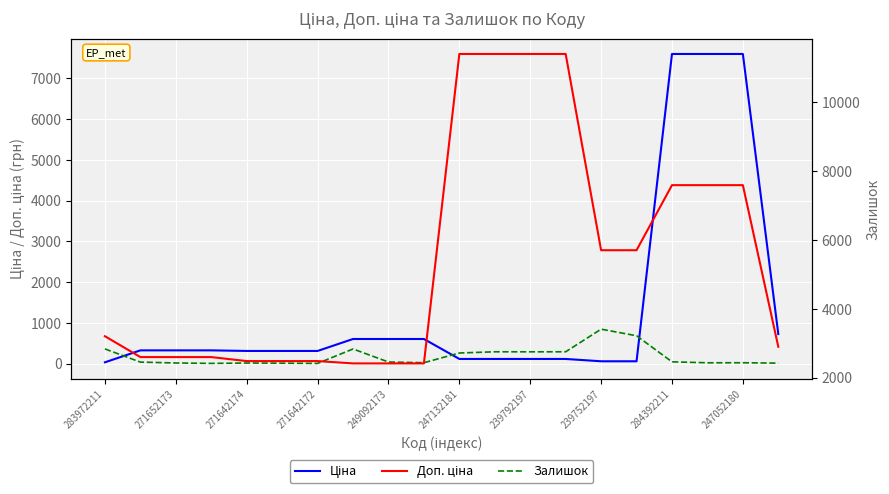

How many data points does each series have?

20